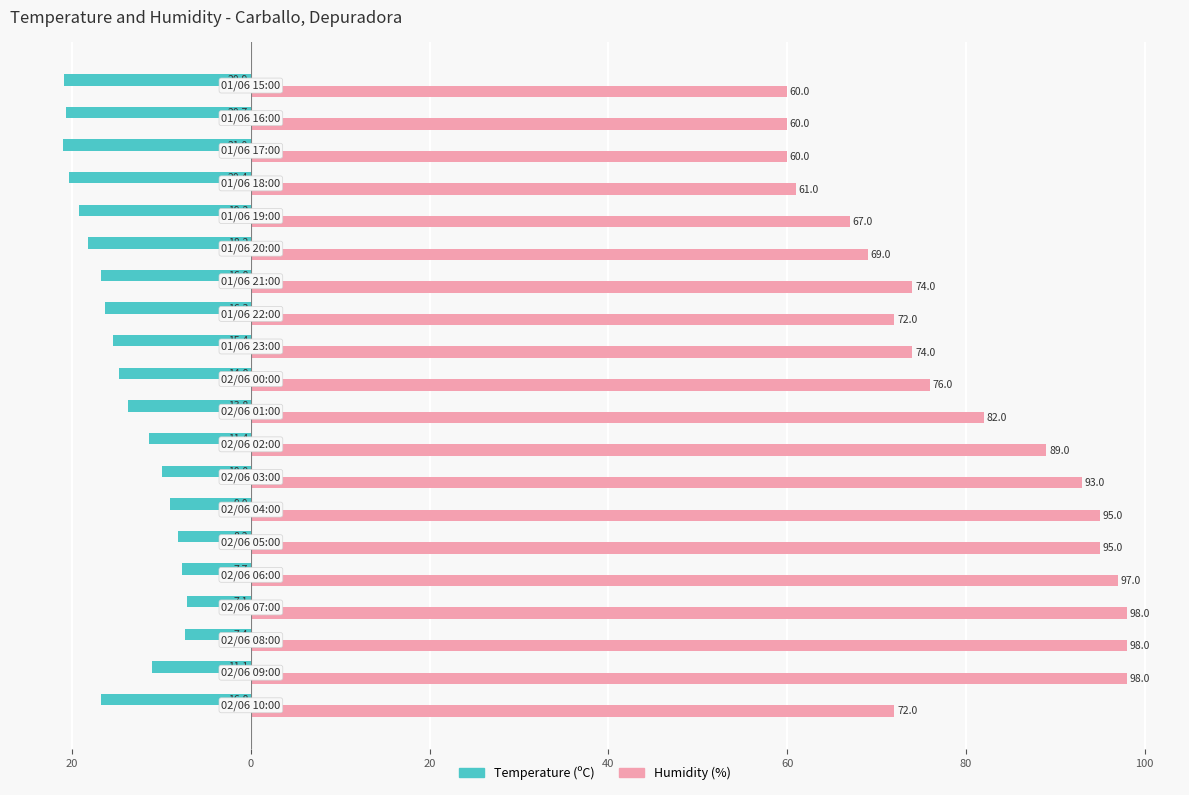

What are all the series names shown in the legend?

Temperature (ºC), Humidity (%)